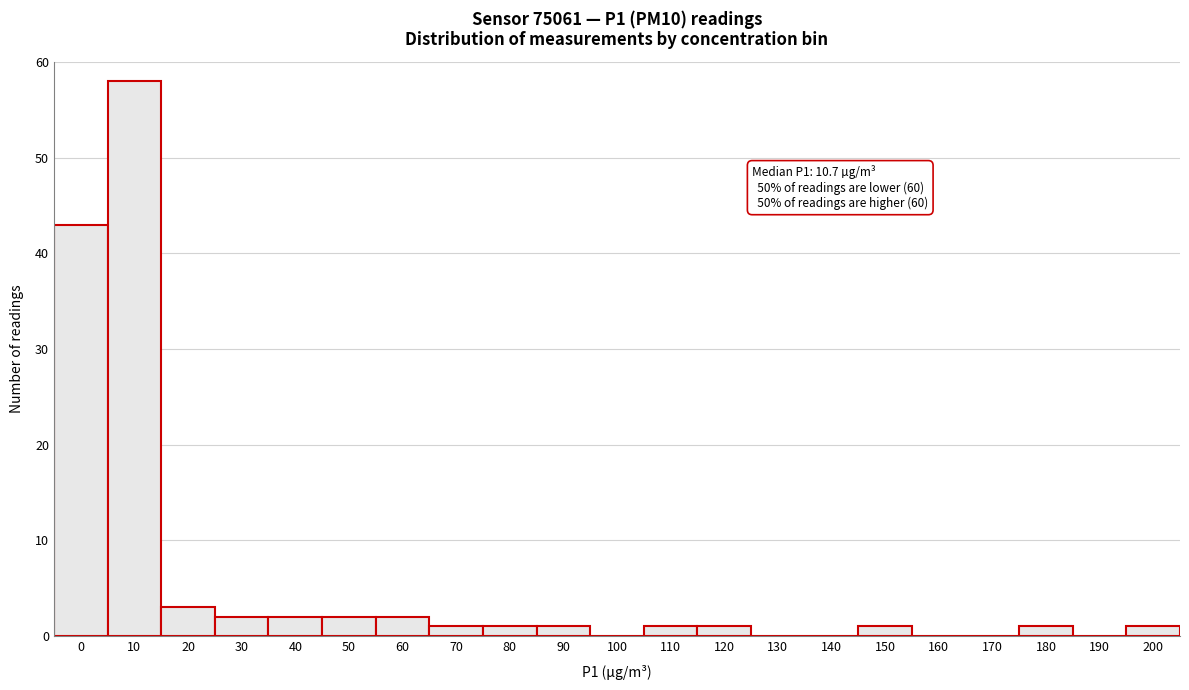

Reading left to right, list all the values displayed in this chart.

0=43	10=58	20=3	30=2	40=2	50=2	60=2	70=1	80=1	90=1	100=0	110=1	120=1	130=0	140=0	150=1	160=0	170=0	180=1	190=0	200=1